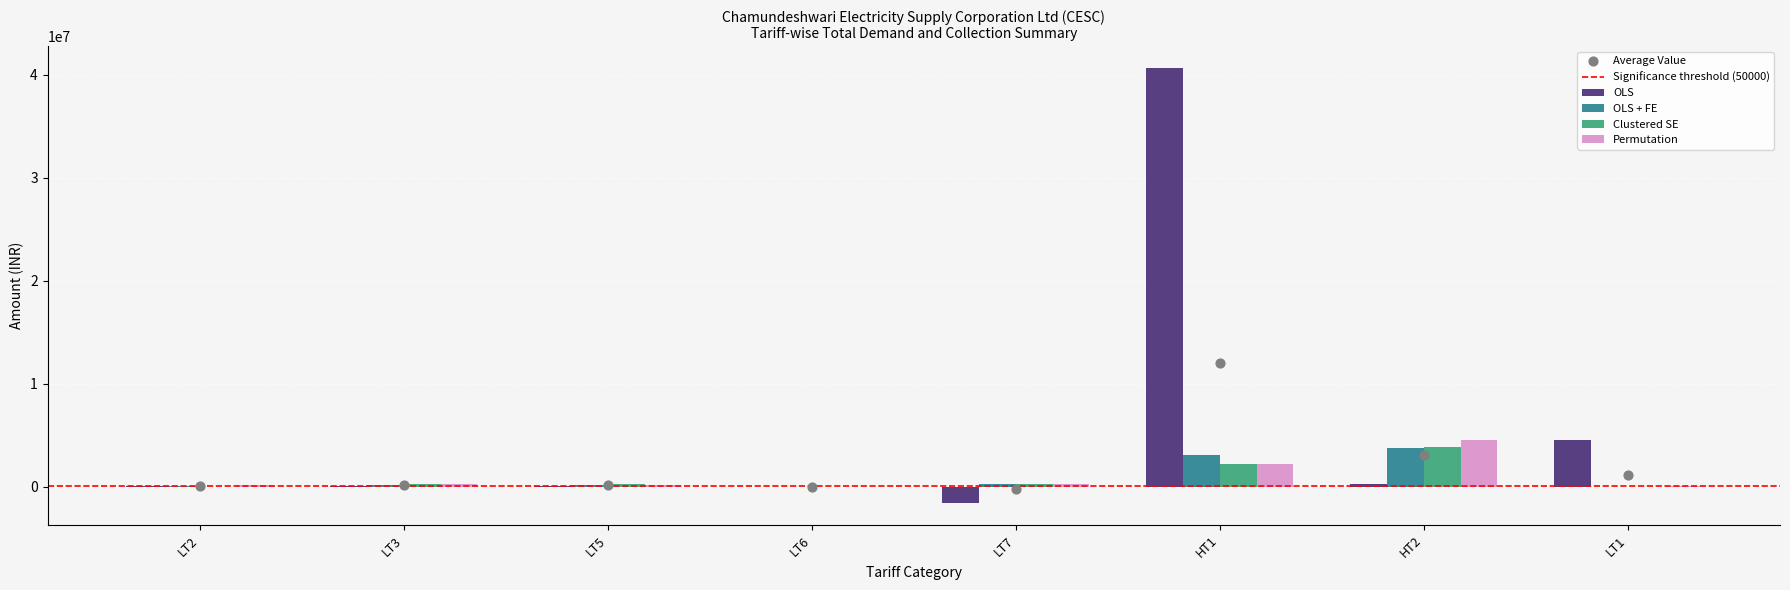

At which category is the sum across all series the highest?

HT1